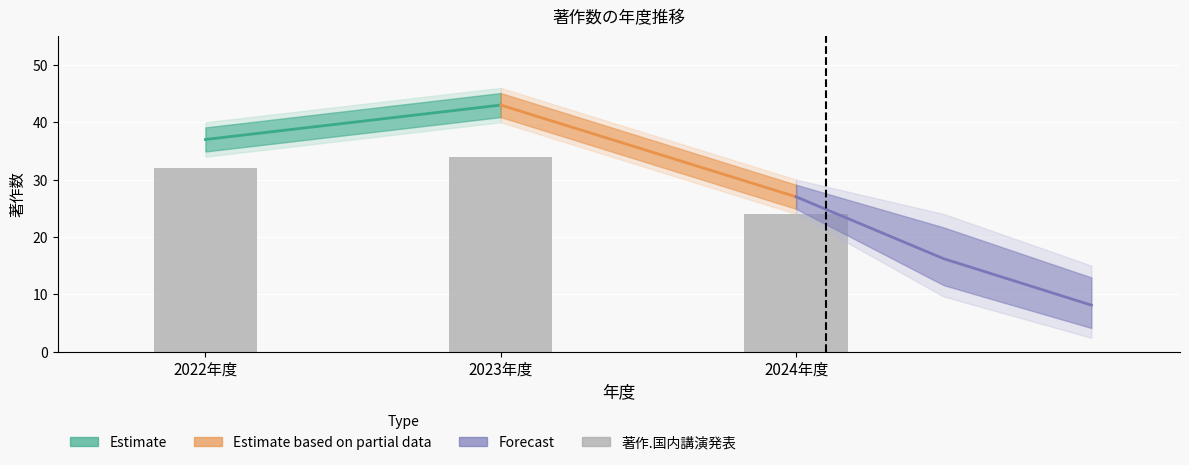

List the labels in order of 著作.その他 value, smallest first.

2024年度, 2022年度, 2023年度